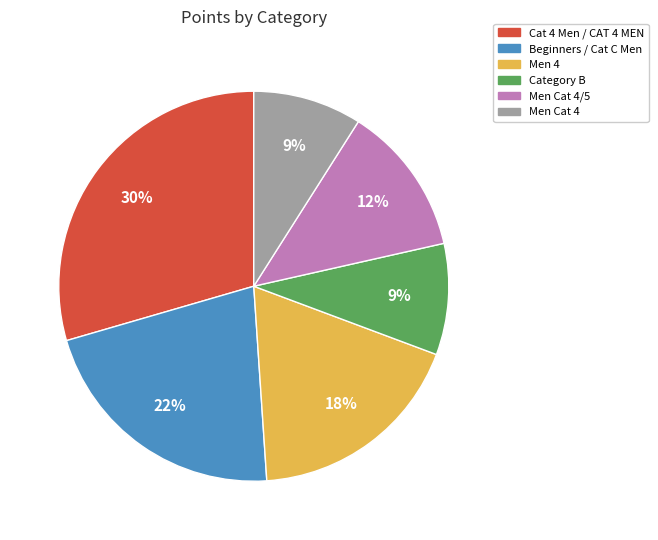

Is there any slice that represents more than half of the pie?

No